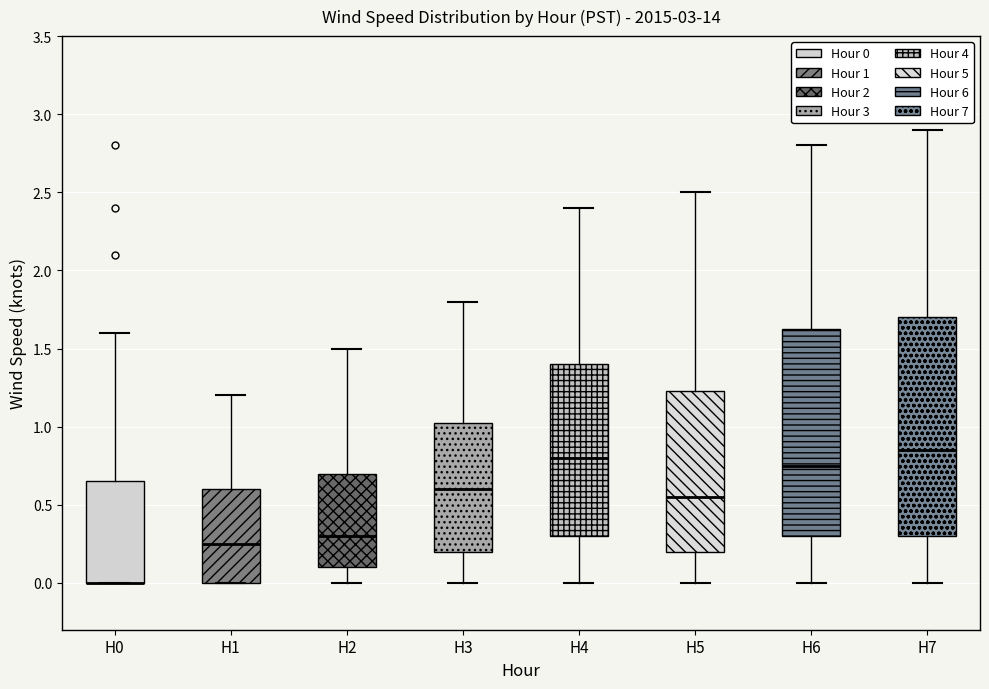

Reading left to right, transcribe this box plot: for each box, give where its median line is, the range the box spans, and where its two whiskers end, as read against the y-axis. The values are not printed on the chart, so give them approximately, as read against the axis.

H0: median 0.00 (drawn on the box's lower edge), box 0.00 to 0.65, whiskers 0.00 to 1.60
H1: median 0.25, box 0.00 to 0.60, whiskers 0.00 to 1.20
H2: median 0.30, box 0.10 to 0.70, whiskers 0.00 to 1.50
H3: median 0.60, box 0.20 to 1.05, whiskers 0.00 to 1.80
H4: median 0.80, box 0.30 to 1.40, whiskers 0.00 to 2.40
H5: median 0.55, box 0.20 to 1.25, whiskers 0.00 to 2.50
H6: median 0.75, box 0.30 to 1.65, whiskers 0.00 to 2.80
H7: median 0.85, box 0.30 to 1.70, whiskers 0.00 to 2.90